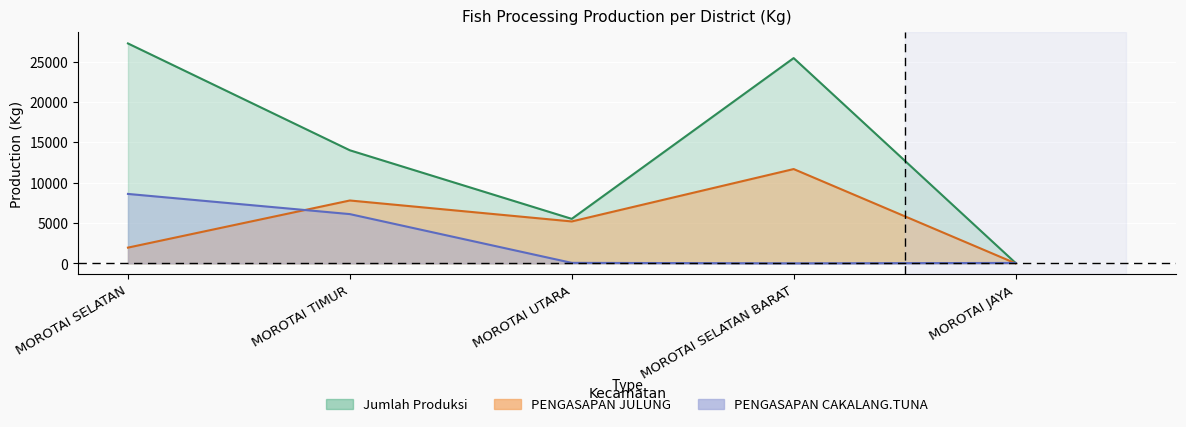

Is the value of PENGASAPAN JULUNG at MOROTAI SELATAN greater than the value of Jumlah Produksi at MOROTAI JAYA?

Yes